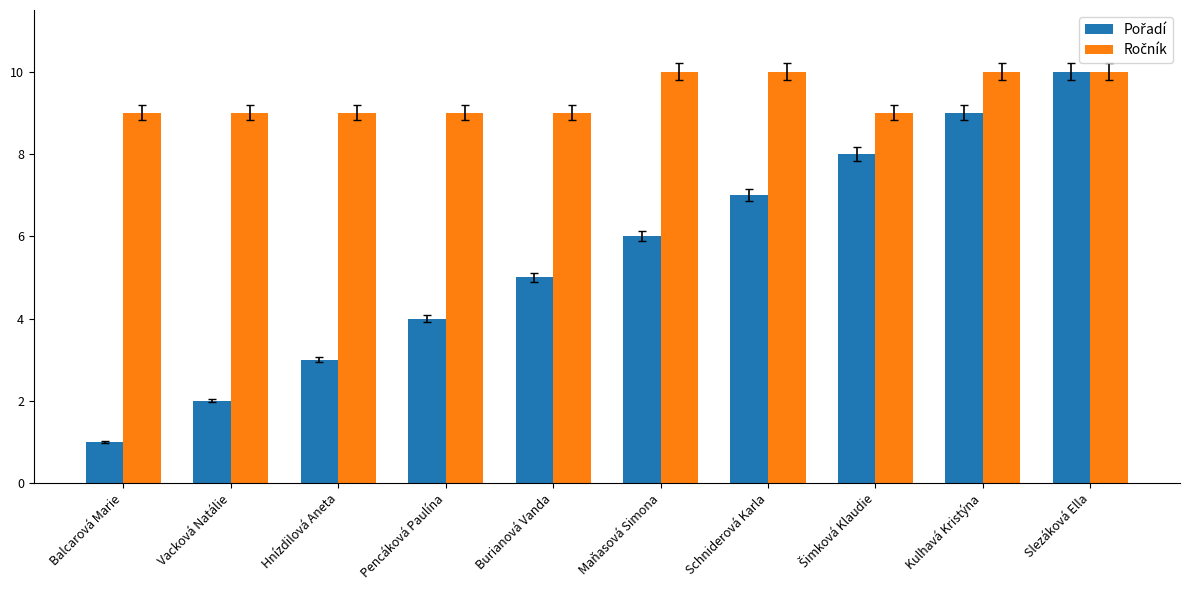

What is the spread (max minus min) of values at Burianová Vanda?

4